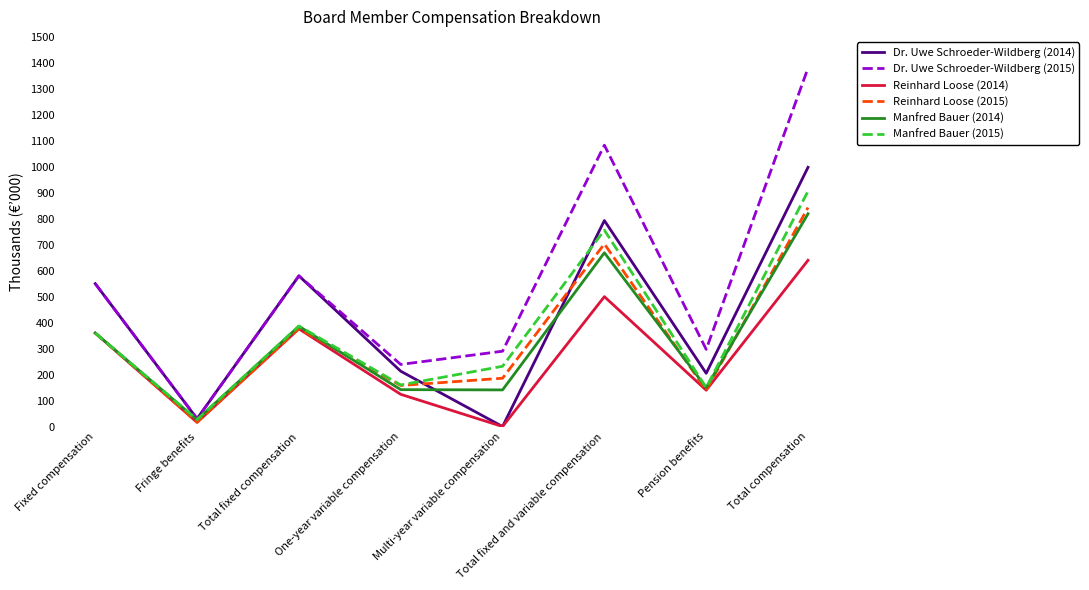

What is the spread (max minus min) of values at Fixed compensation?

190